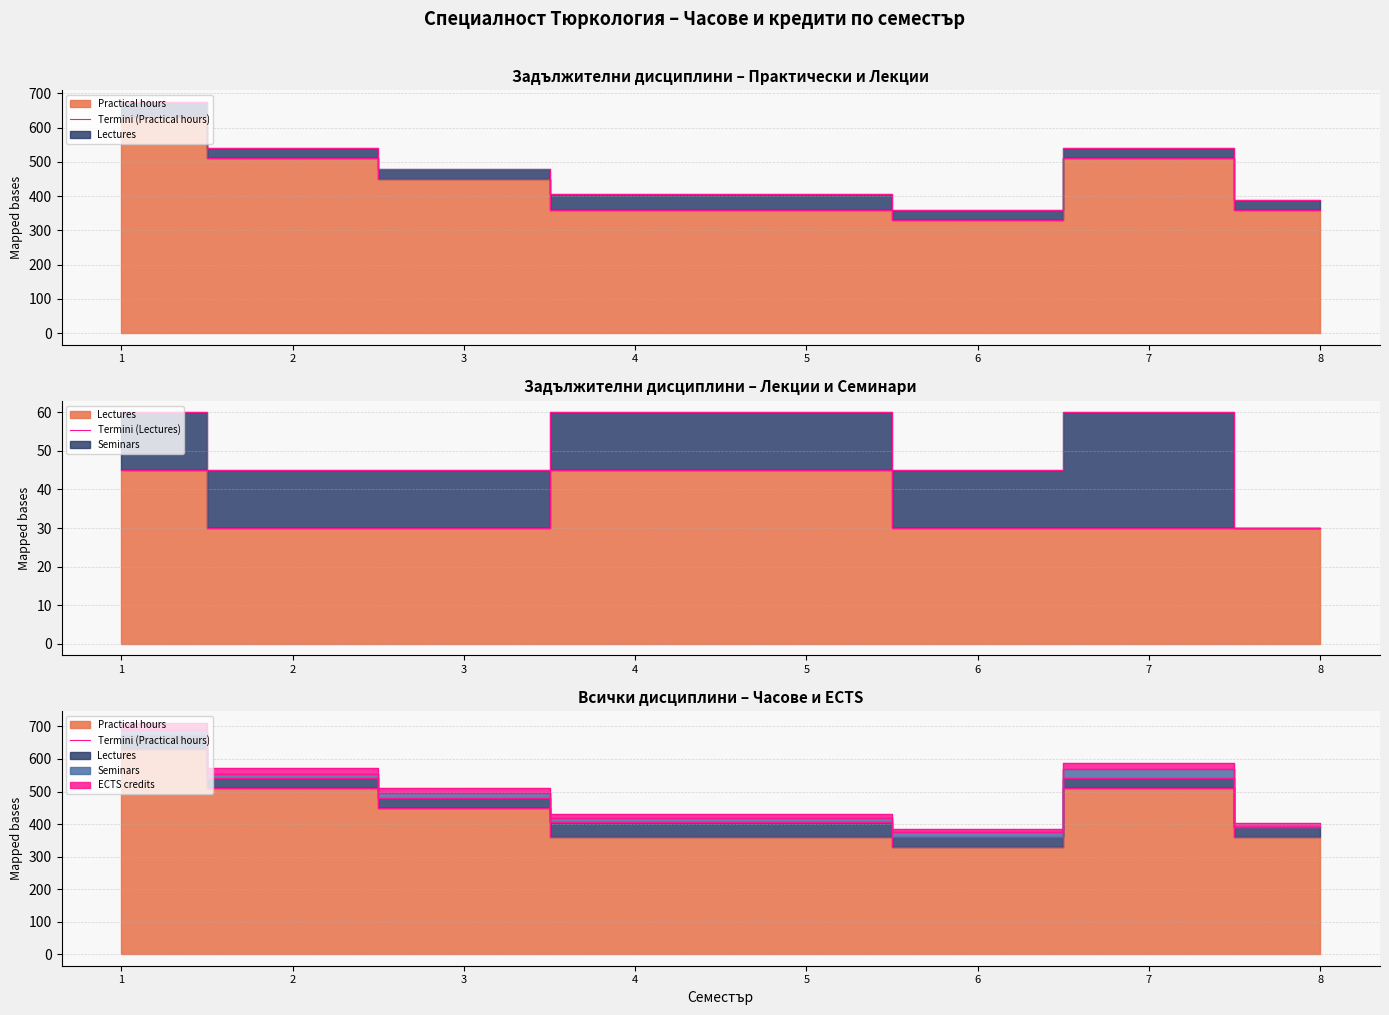

At which label does Termini (Practical hours) first exceed 450?

1